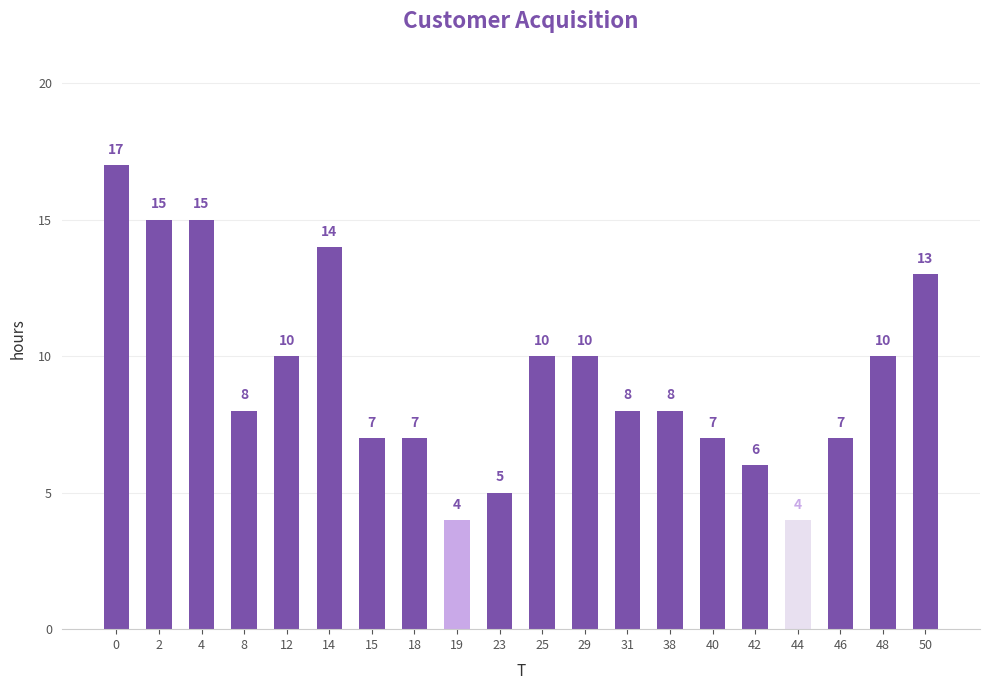

What is the value of the 16th bar from the left?

6